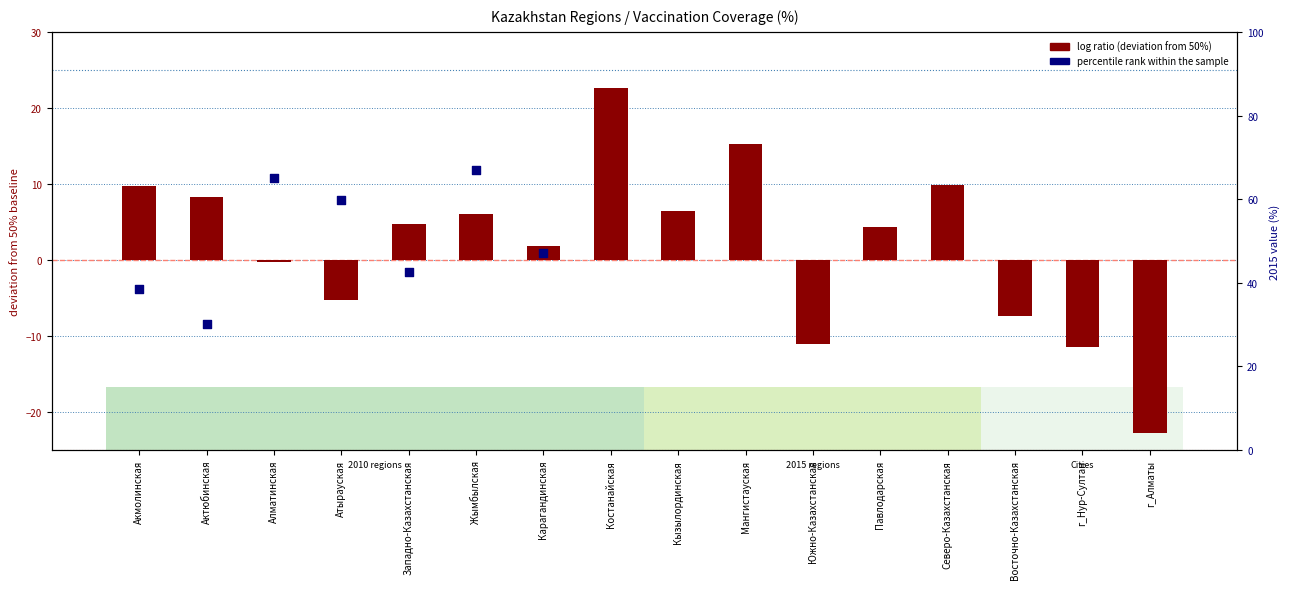

Between Атырауская and Мангистауская, which is larger?

Мангистауская